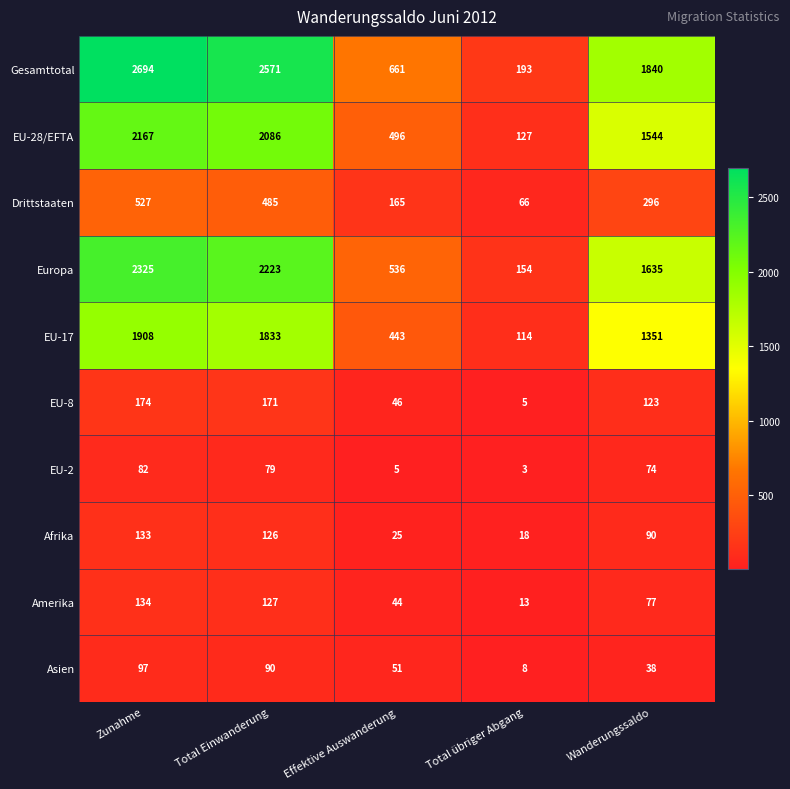

Which series changed the most between Zunahme and Total Einwanderung?

Gesamttotal